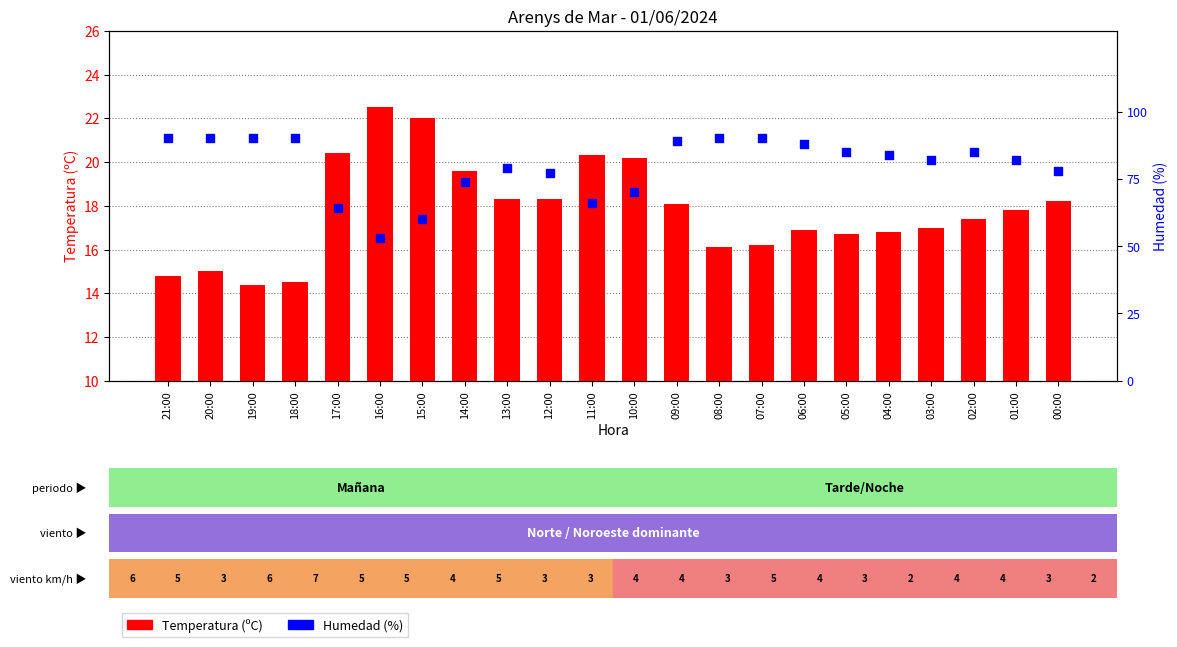

What is the total value across all series at 02:00?

102.4